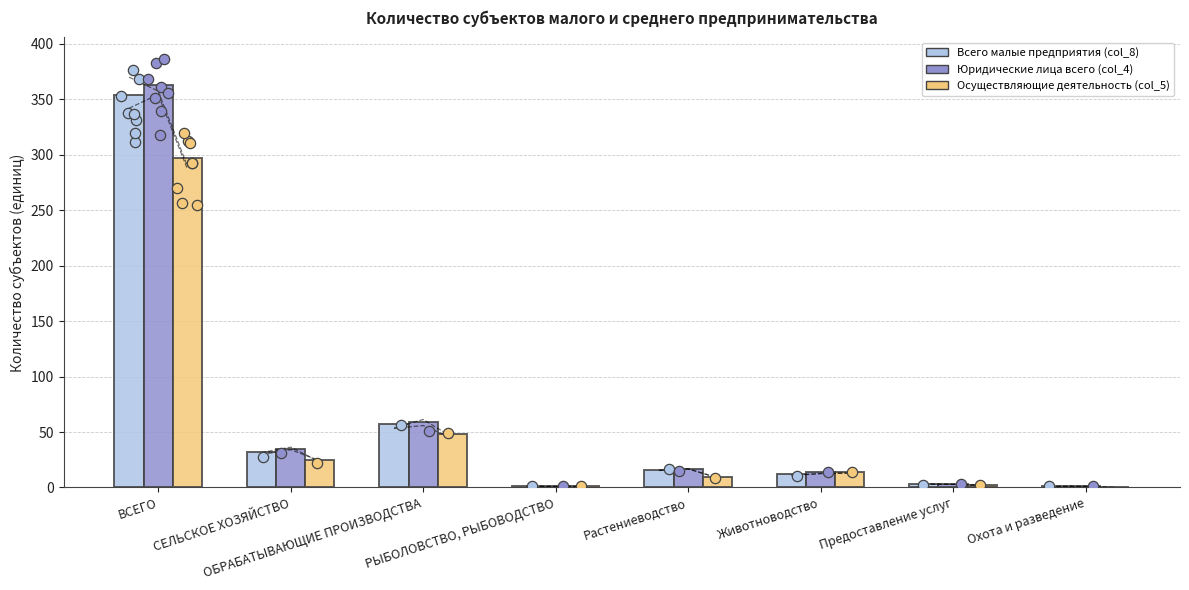

What are all the series names shown in the legend?

Всего малые предприятия (col_8), Юридические лица всего (col_4), Осуществляющие деятельность (col_5)